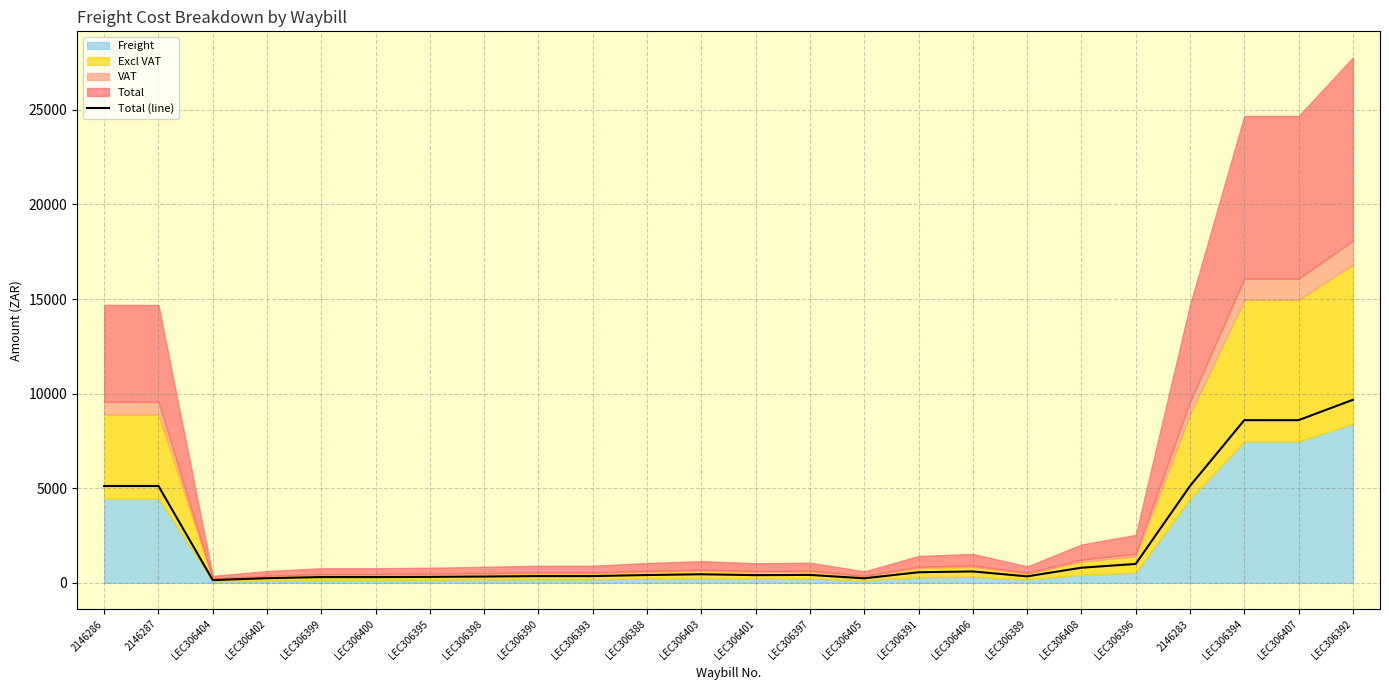

At which category does the data reach its first local peak?

LEC306403